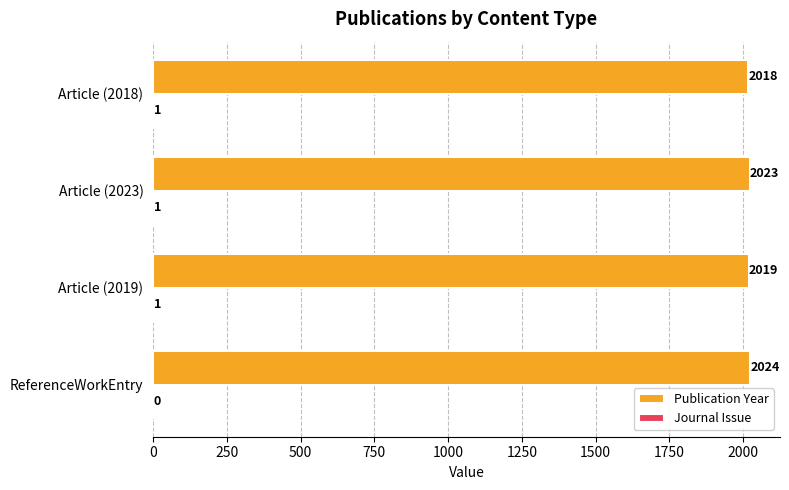

What is the highest value of the Publication Year series?

2024